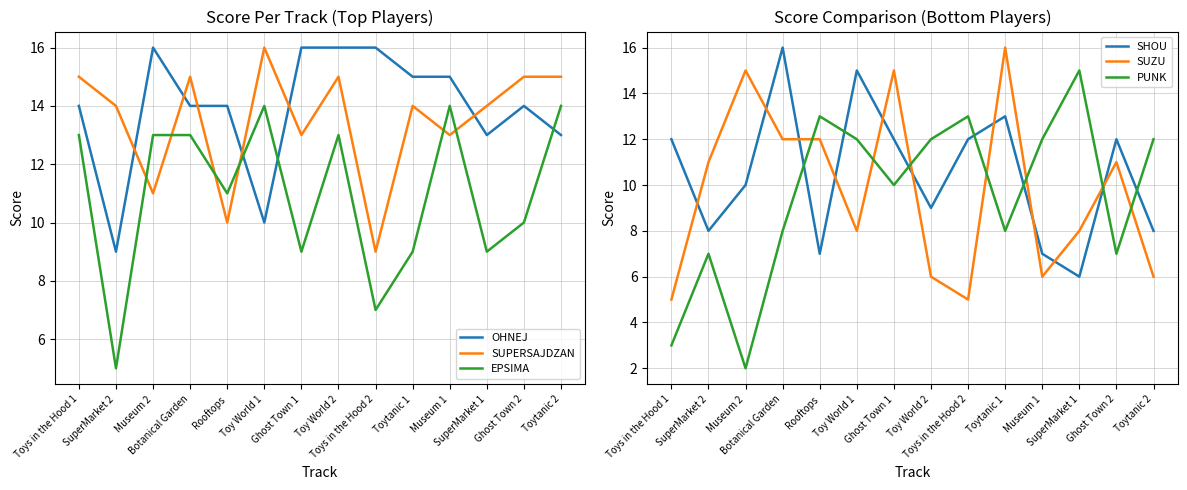

What is the minimum value for OHNEJ?

9